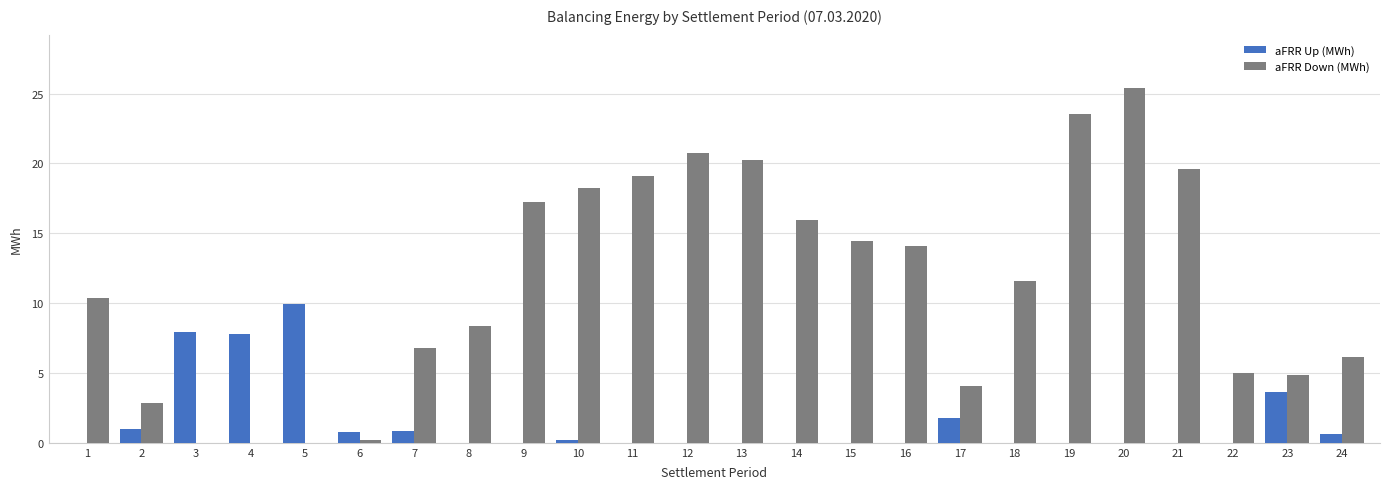

Where does the aFRR Down (MWh) series first go above 11?

9